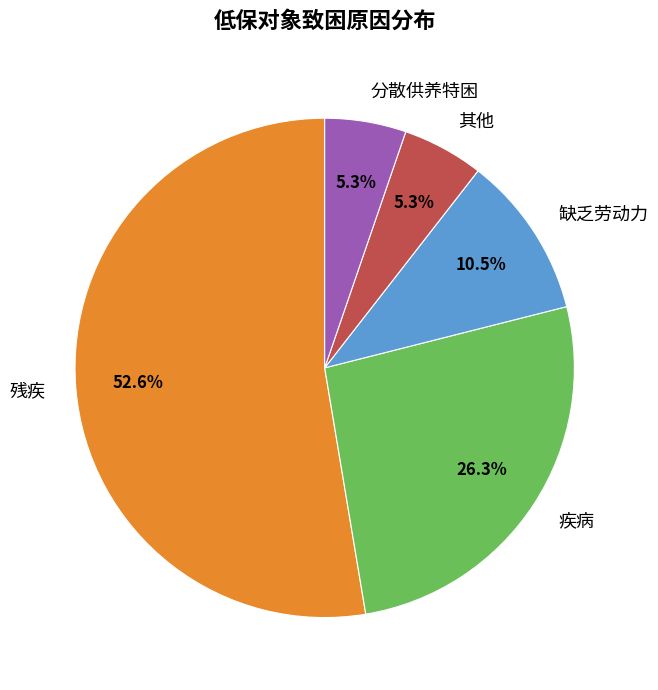

How many segments does this pie chart have?

5